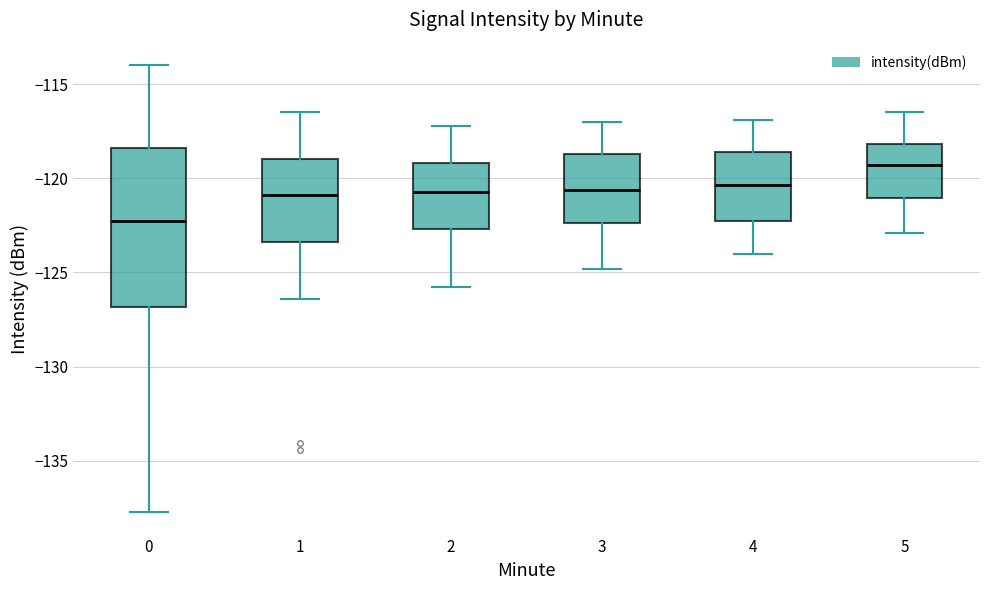

Reading left to right, transcribe this box plot: for each box, give where its median line is, the range the box spans, and where its two whiskers end, as read against the y-axis. The values are not printed on the chart, so give them approximately, as read against the axis.

0: median -122.0, box -127.0 to -118.5, whiskers -137.5 to -114.0
1: median -121.0, box -123.5 to -119.0, whiskers -126.5 to -116.5
2: median -120.5, box -122.5 to -119.0, whiskers -126.0 to -117.0
3: median -120.5, box -122.5 to -118.5, whiskers -125.0 to -117.0
4: median -120.5, box -122.0 to -118.5, whiskers -124.0 to -117.0
5: median -119.5, box -121.0 to -118.0, whiskers -123.0 to -116.5